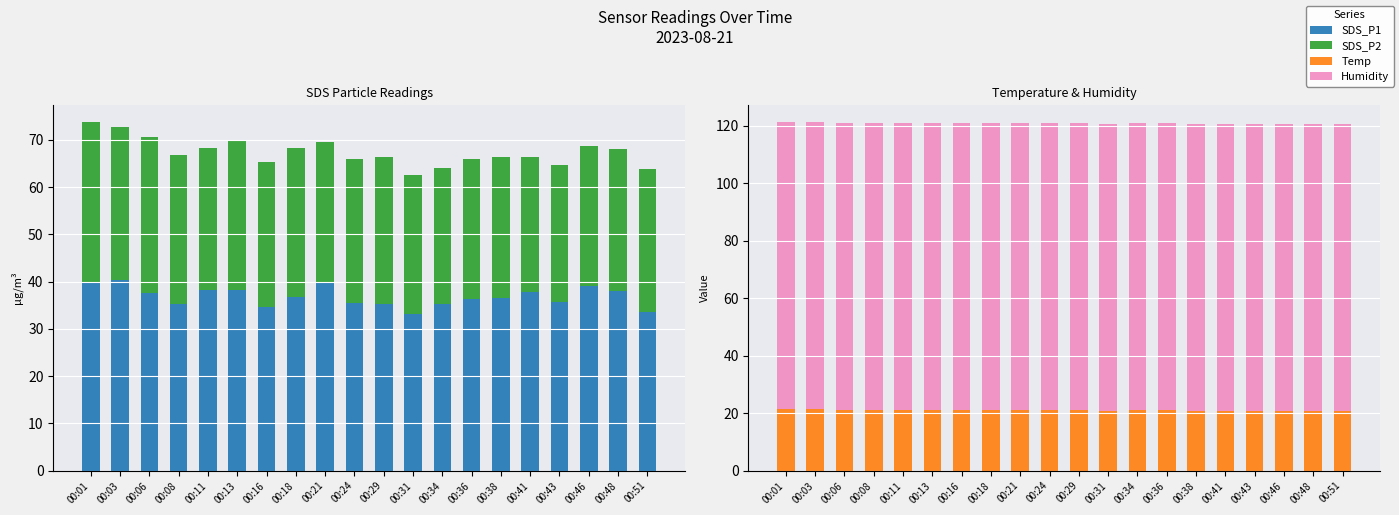

Reading left to right, list all the values displayed in this chart.

SDS_P1: 00:01=39.8	00:03=40.2	00:06=37.5	00:08=35.3	00:11=38.1	00:13=38.2	00:16=34.5	00:18=36.8	00:21=39.6	00:24=35.5	00:29=35.2	00:31=33.2	00:34=35.3	00:36=36.4	00:38=36.5	00:41=37.7	00:43=35.6	00:46=39.1	00:48=38.1	00:51=33.7
SDS_P2: 00:01=33.9	00:03=32.5	00:06=33.0	00:08=31.5	00:11=30.1	00:13=31.5	00:16=30.7	00:18=31.5	00:21=30.0	00:24=30.5	00:29=31.1	00:31=29.3	00:34=28.7	00:36=29.5	00:38=29.9	00:41=28.6	00:43=29.0	00:46=29.5	00:48=30.0	00:51=30.1
Temp: 00:01=21.3	00:03=21.3	00:06=21.2	00:08=21.2	00:11=21.2	00:13=21.1	00:16=21.1	00:18=21.1	00:21=21.1	00:24=21.0	00:29=21.0	00:31=20.9	00:34=21.0	00:36=21.0	00:38=20.8	00:41=20.8	00:43=20.8	00:46=20.8	00:48=20.7	00:51=20.7
Humidity: 00:01=99.9	00:03=99.9	00:06=99.9	00:08=99.9	00:11=99.9	00:13=99.9	00:16=99.9	00:18=99.9	00:21=99.9	00:24=99.9	00:29=99.9	00:31=99.9	00:34=99.9	00:36=99.9	00:38=99.9	00:41=99.9	00:43=99.9	00:46=99.9	00:48=99.9	00:51=99.9